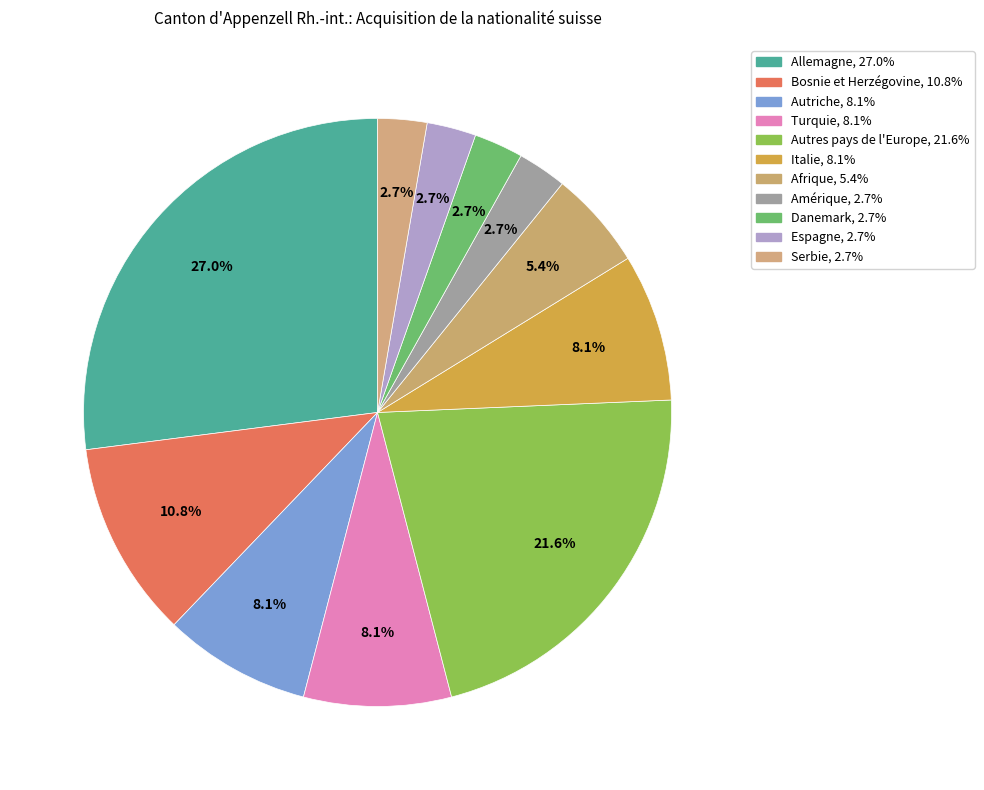

Which has a higher value, Danemark or Allemagne?

Allemagne